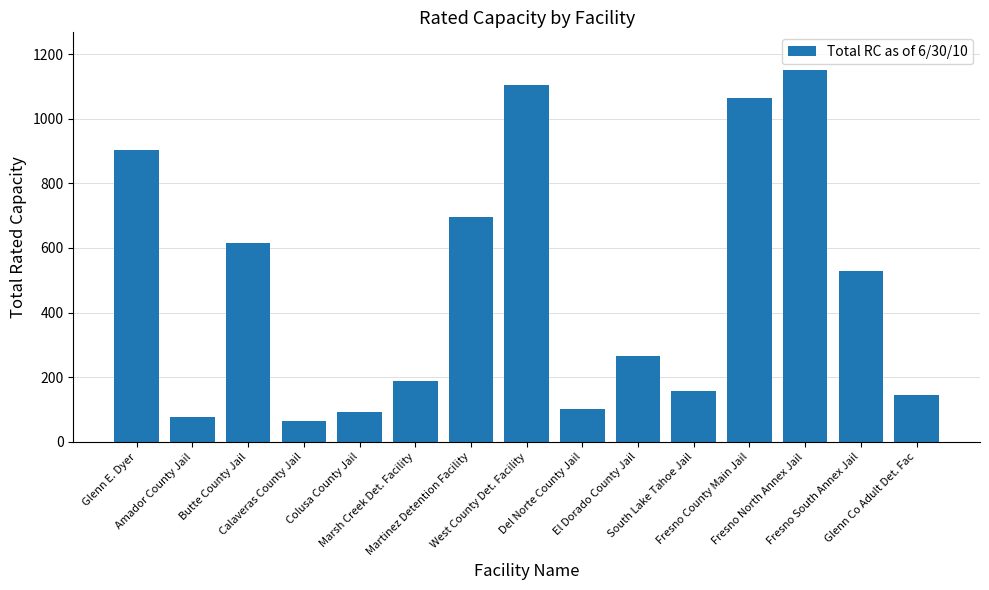

Rank the categories by value from highest to lowest.

Fresno North Annex Jail, West County Det. Facility, Fresno County Main Jail, Glenn E. Dyer, Martinez Detention Facility, Butte County Jail, Fresno South Annex Jail, El Dorado County Jail, Marsh Creek Det. Facility, South Lake Tahoe Jail, Glenn Co Adult Det. Fac, Del Norte County Jail, Colusa County Jail, Amador County Jail, Calaveras County Jail